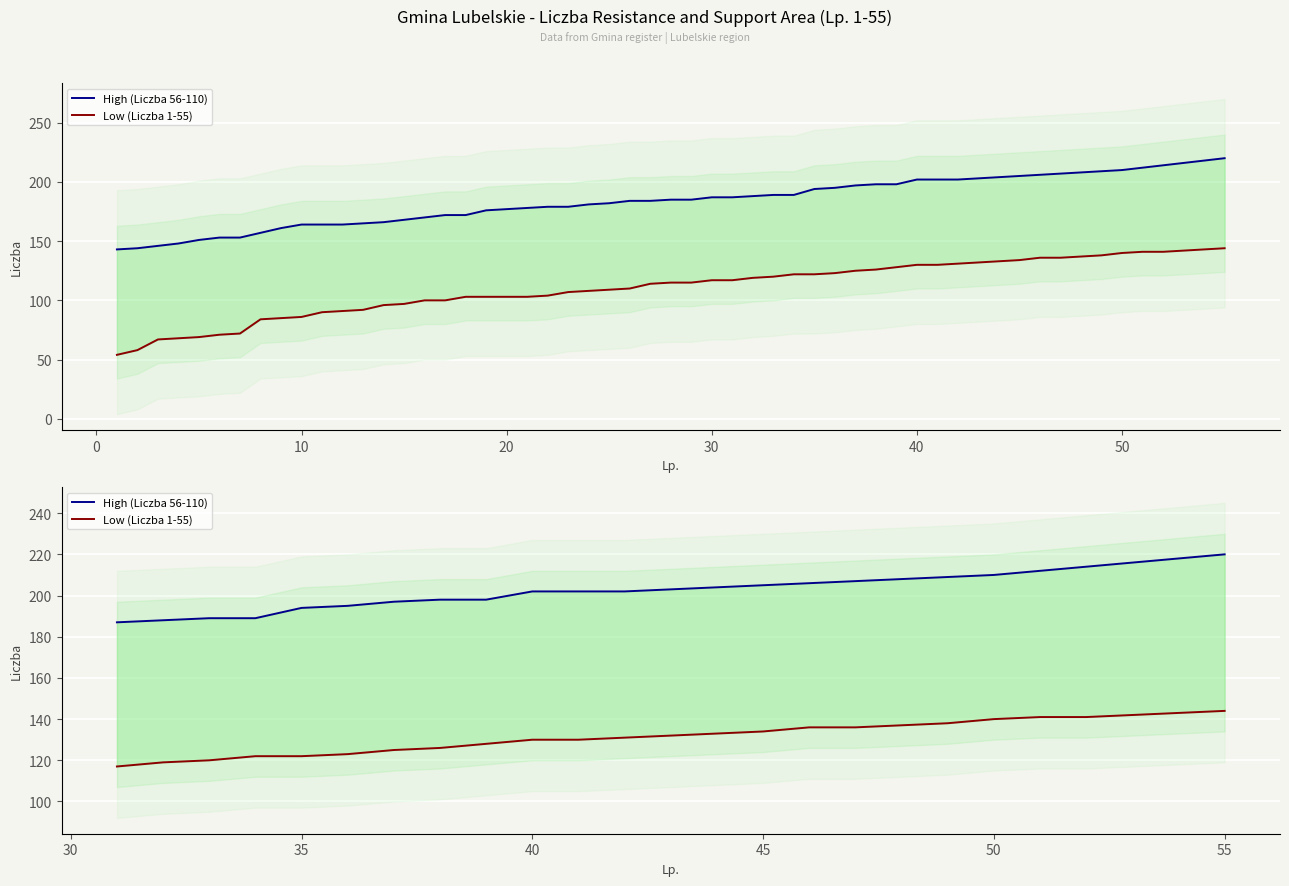

Count the number of categories in the chart.

25